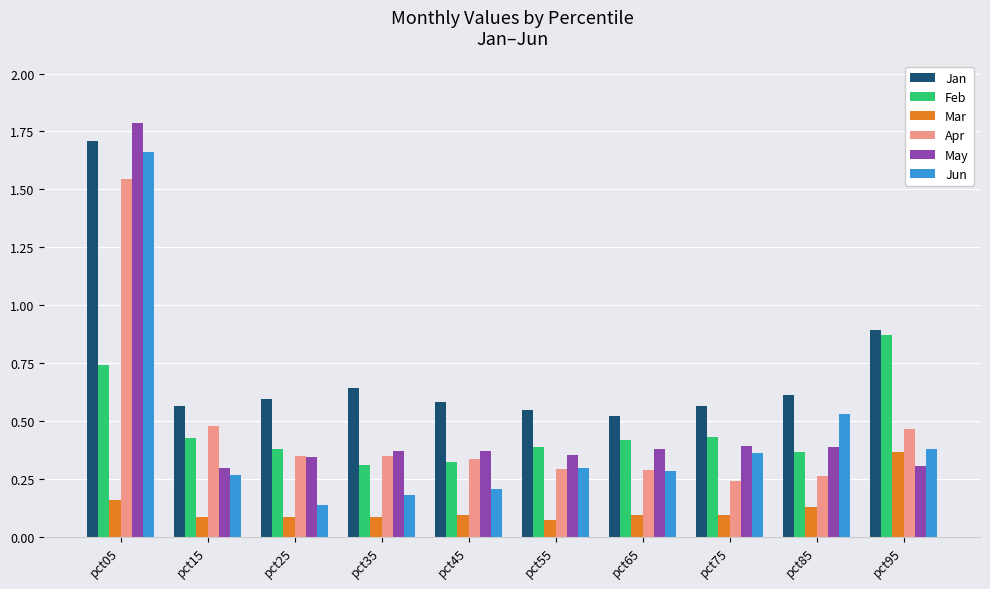

What is the maximum value shown in the chart?

1.8